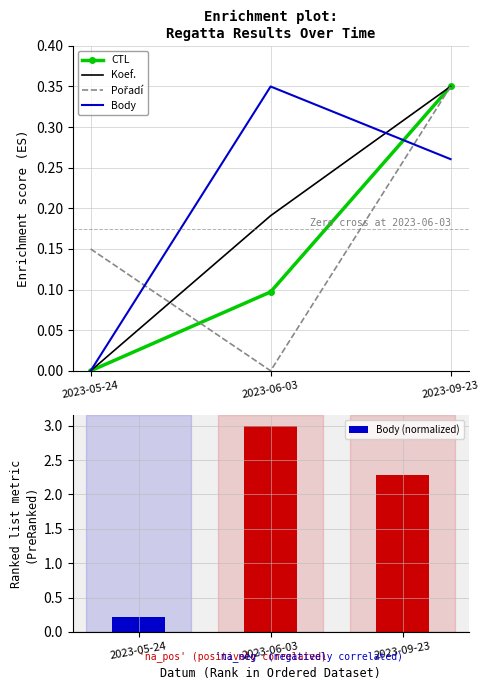

Reading left to right, extract all data points from this chart.

CTL: 2023-05-24=0.0	2023-06-03=0.1	2023-09-23=0.3
Koef.: 2023-05-24=0.0	2023-06-03=0.2	2023-09-23=0.3
Pořadí: 2023-05-24=0.1	2023-06-03=0.0	2023-09-23=0.3
Body: 2023-05-24=0.0	2023-06-03=0.3	2023-09-23=0.3
Body (normalized): 2023-05-24=0.2	2023-06-03=3.0	2023-09-23=2.3